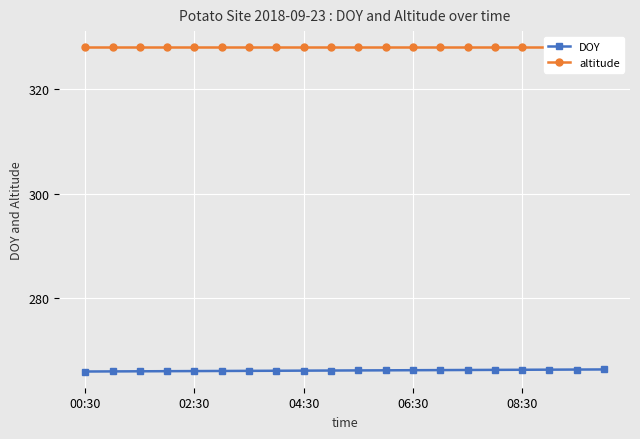

What is the highest value of the DOY series?

266.4